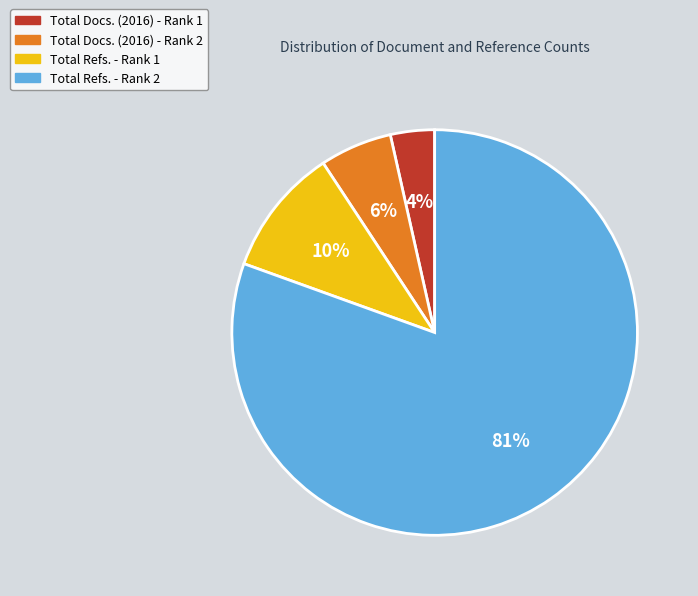

What is the smallest slice in the pie chart?

Total Docs. (2016) - Rank 1